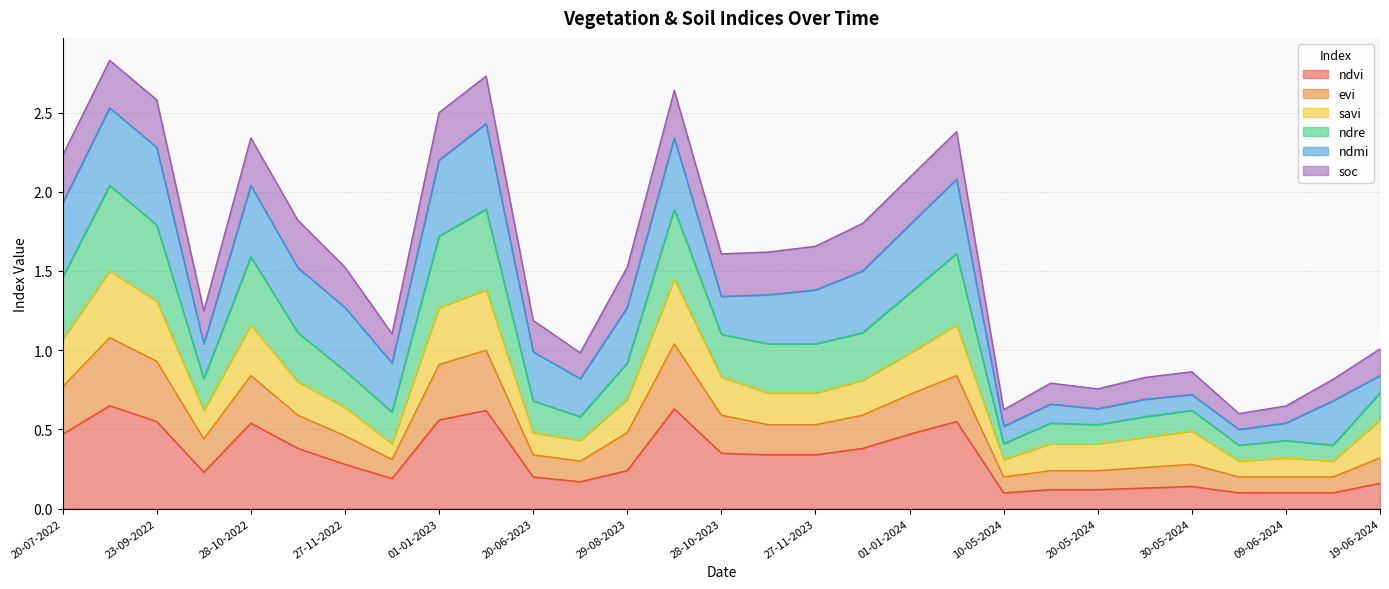

Which has a higher value, 04-06-2024 or 03-09-2022?

03-09-2022